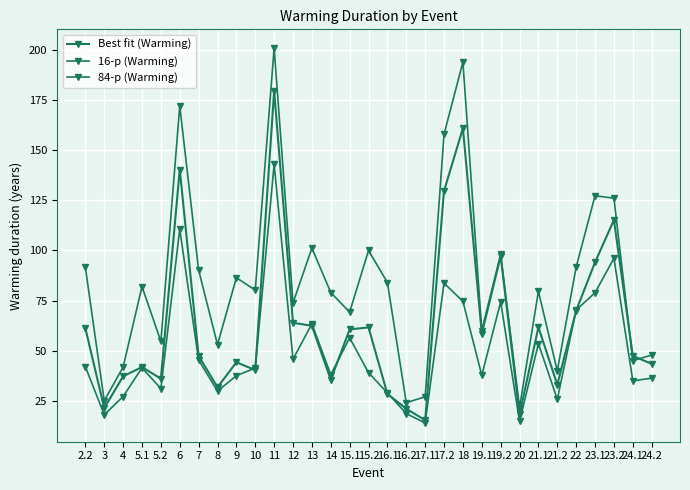

What is the sum of the 16-p (Warming) values at 16.1 and 5.2?

60.0